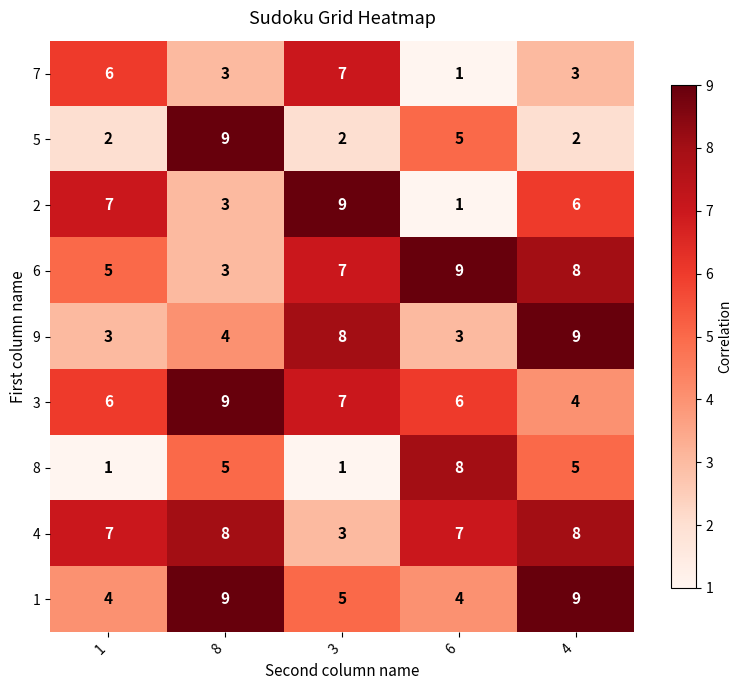

What is the sum of the 8 values at 4 and 6?

13